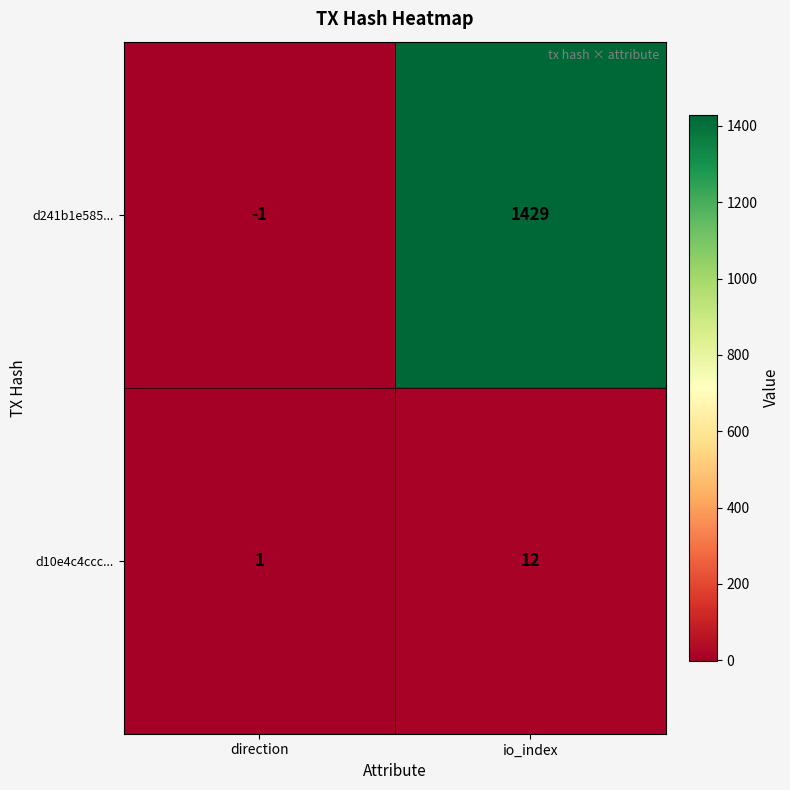

Which category has the highest value across all series?

io_index